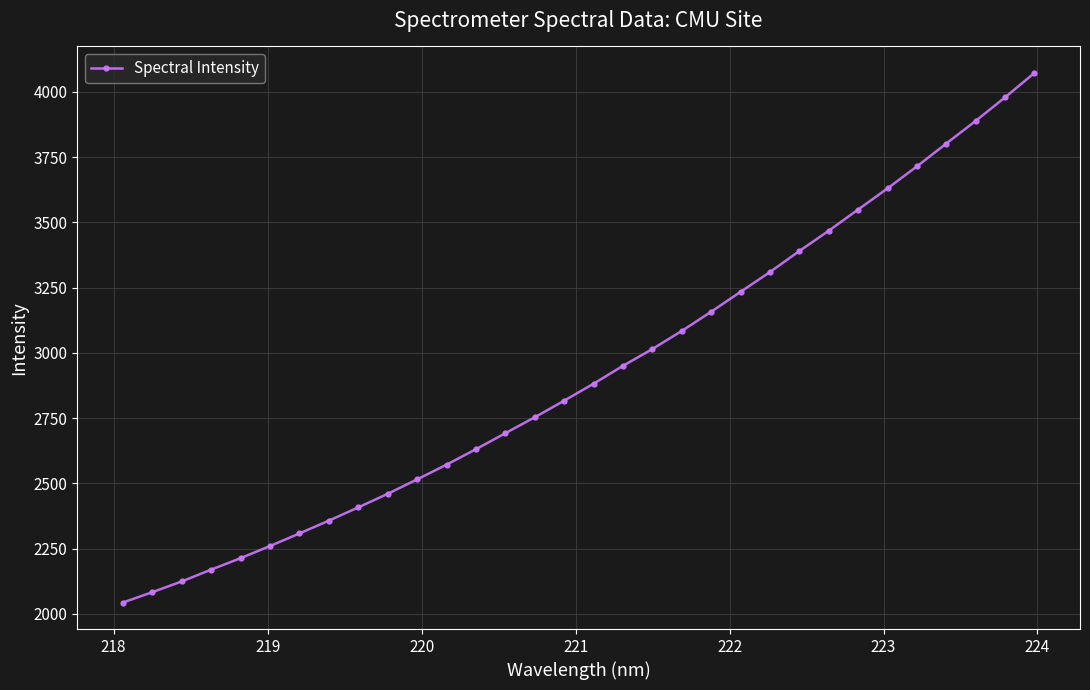

What is the value of the 3rd point from the left?

2124.3